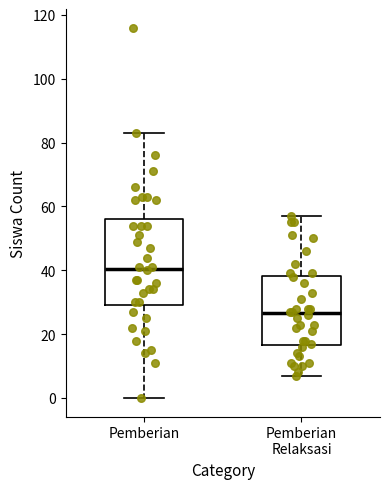

Reading left to right, read every box against the y-axis: the position of its median line, the range the box covers, and the ends of its whiskers. The values are not printed on the chart, so give them approximately, as read against the axis.

Pemberian: median 40, box 30 to 56, whiskers 0 to 84
Pemberian Relaksasi: median 26, box 16 to 38, whiskers 8 to 58